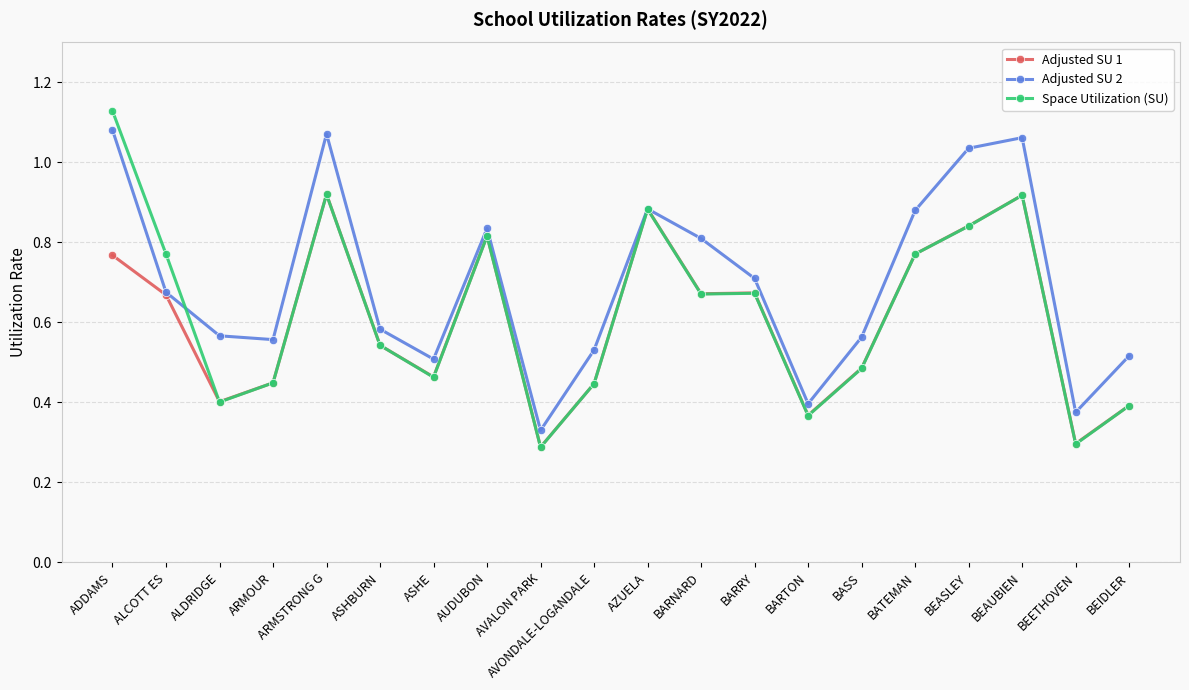

Count the number of categories in the chart.

20